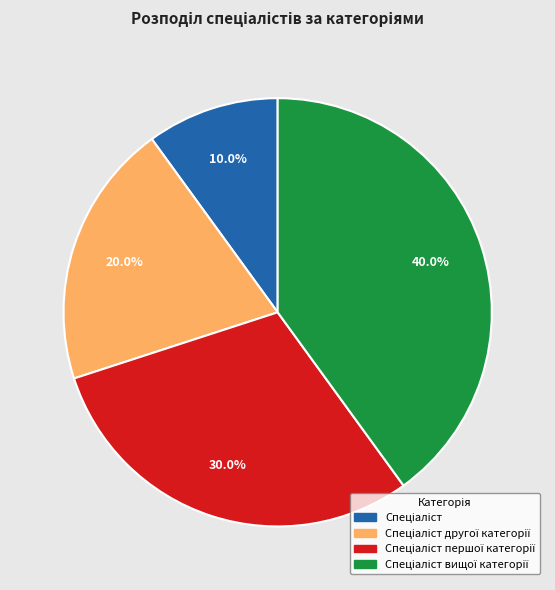

Count the number of slices in the pie.

4